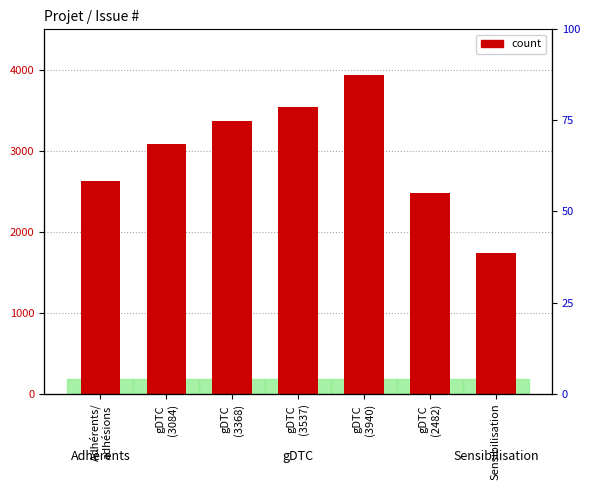

What is the average value?

2968